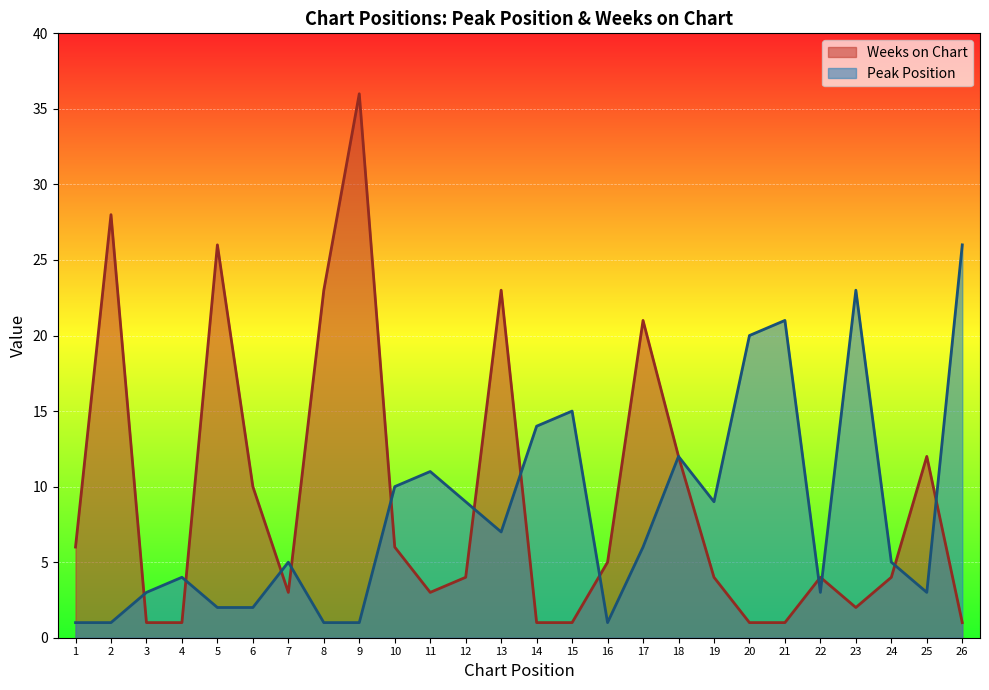

Which series has the largest total across all categories?

Weeks on Chart